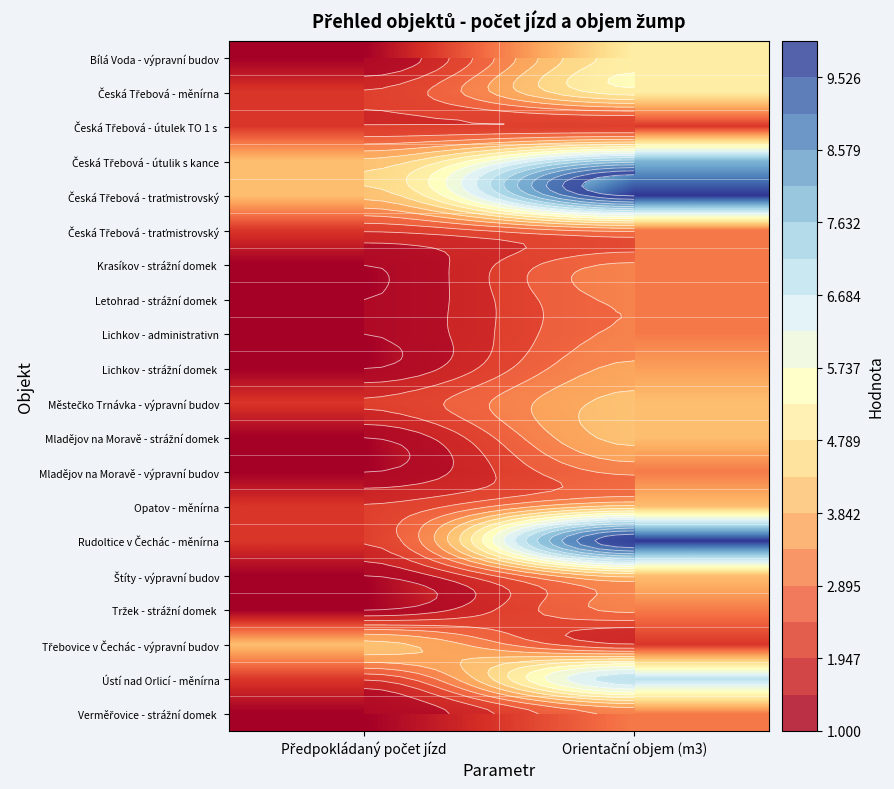

What is the total value across all series at Orientační objem (m3)?

89.5